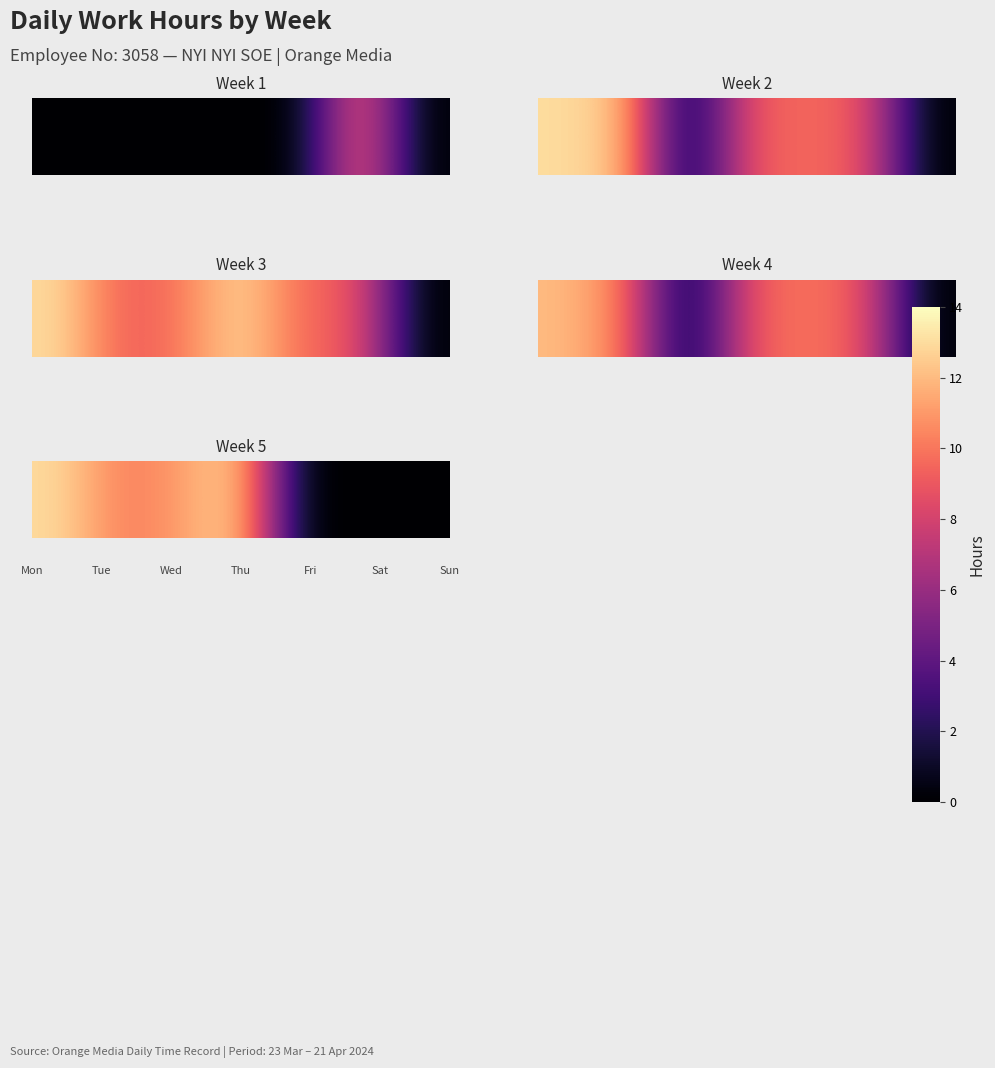

True or false: the data shows 10.0 at 1.

True